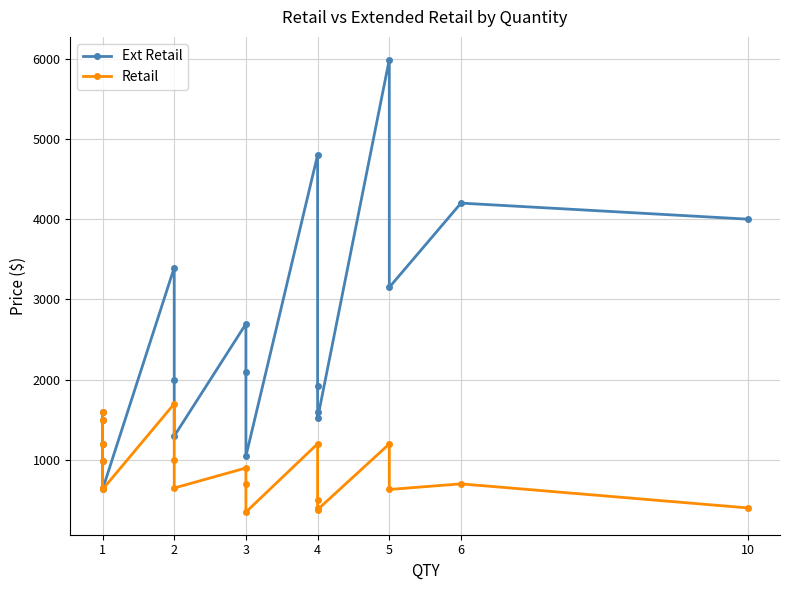

What is the average value of the Ext Retail series?

2312.8